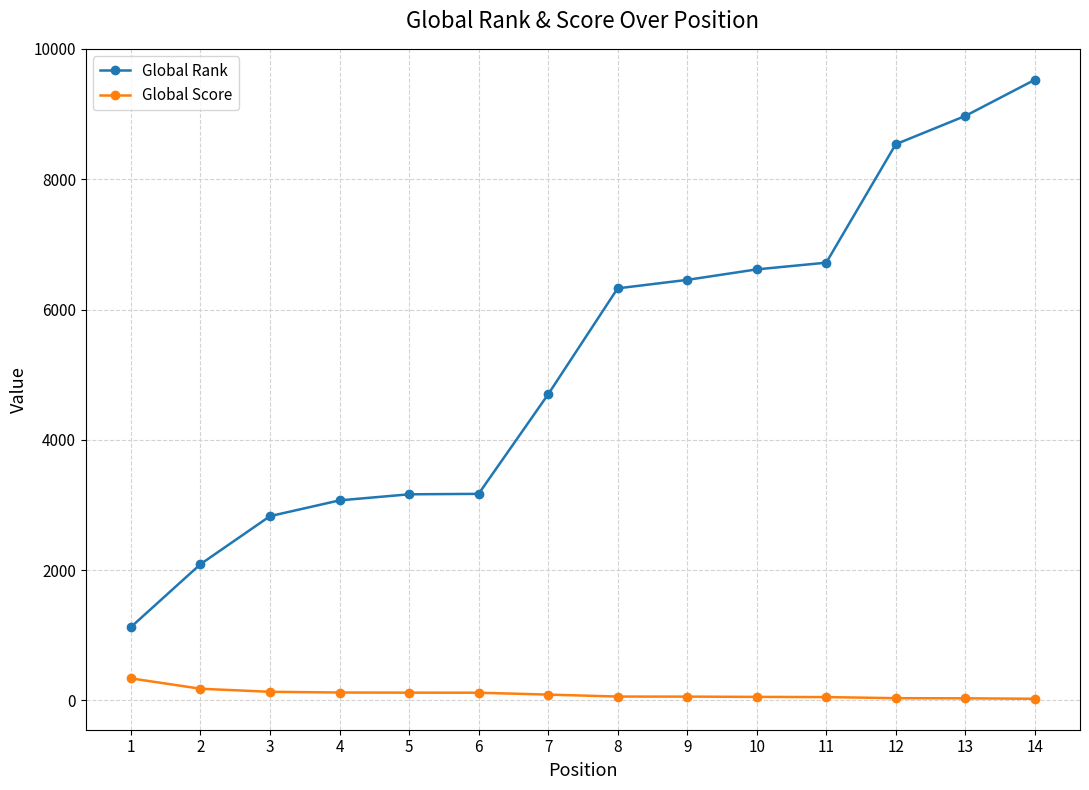

How many lines are shown in the chart?

2